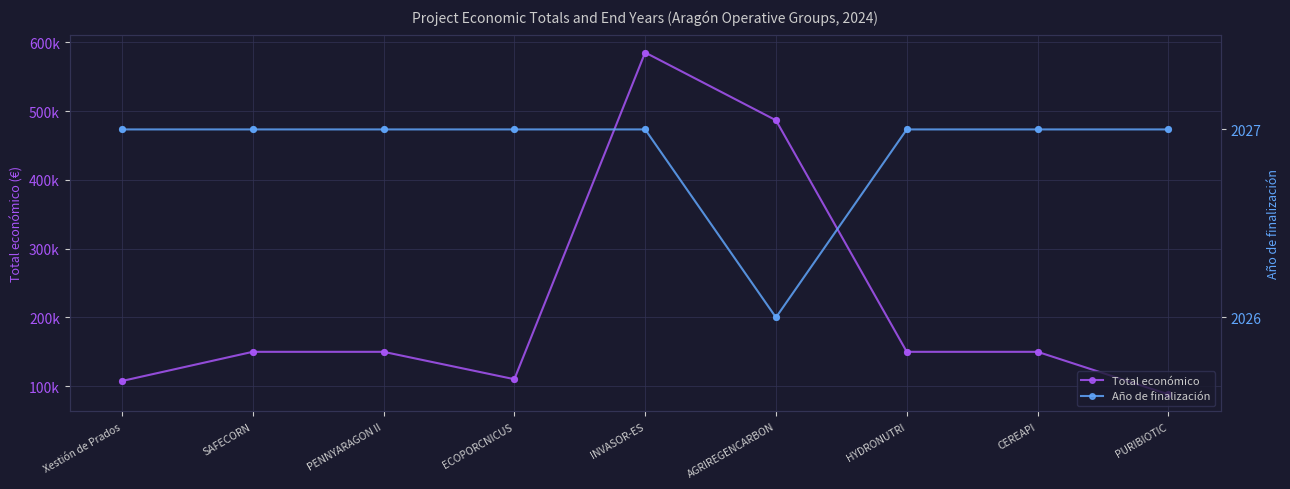

At how many categories does at least one series exceed 573223?

1